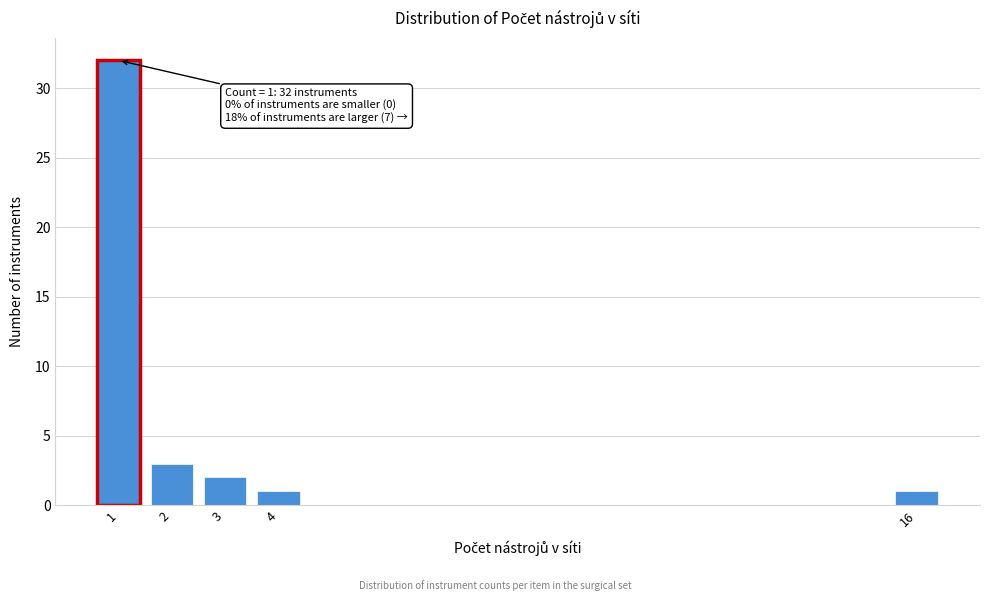

Reading left to right, list all the values displayed in this chart.

32	3	2	1	1